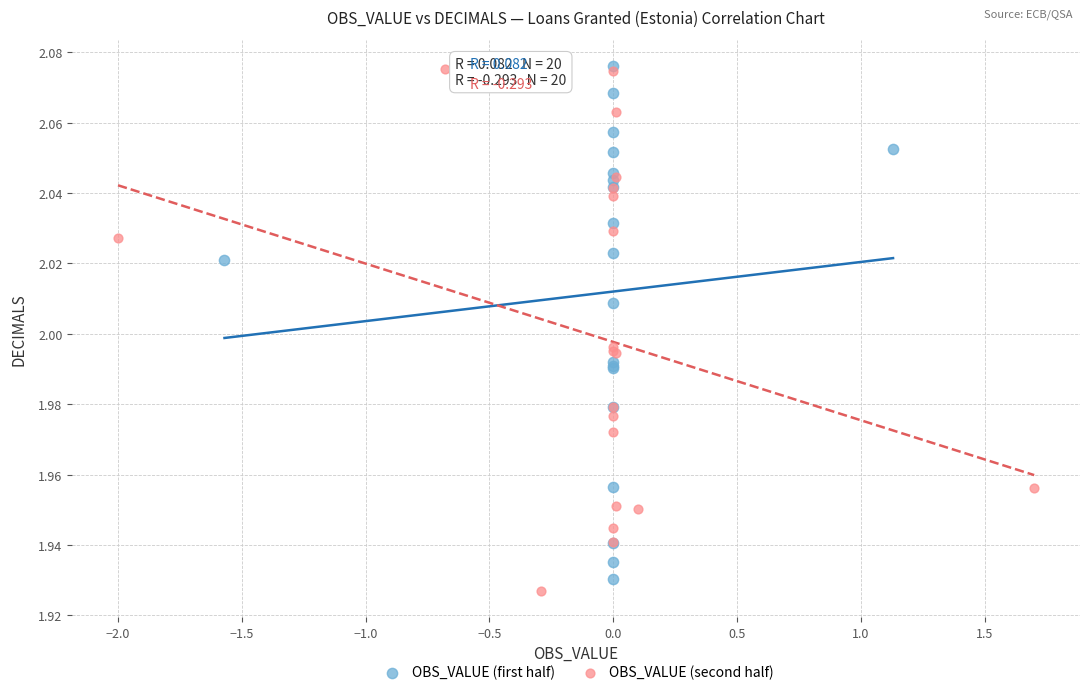

What are all the series names shown in the legend?

OBS_VALUE (first half), OBS_VALUE (second half)